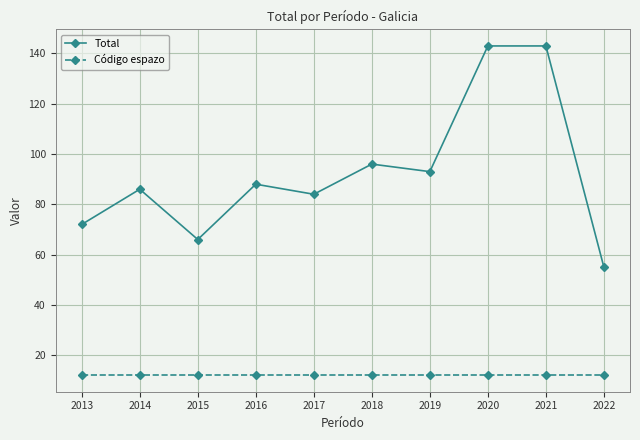

True or false: Total and Código espazo cross at least once.

False